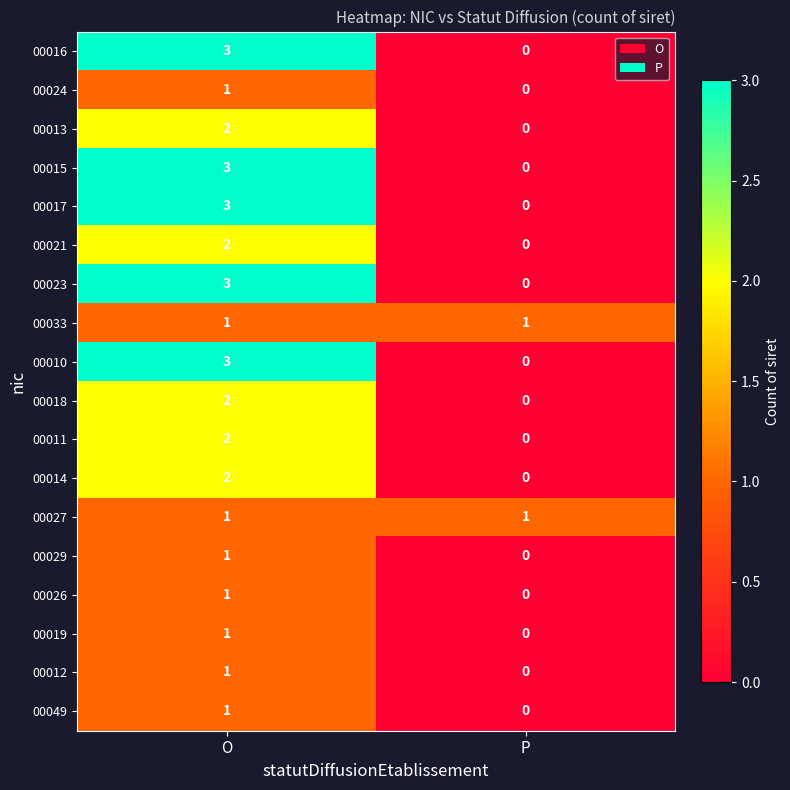

The value of 00027 at O is 2. True or false?

False